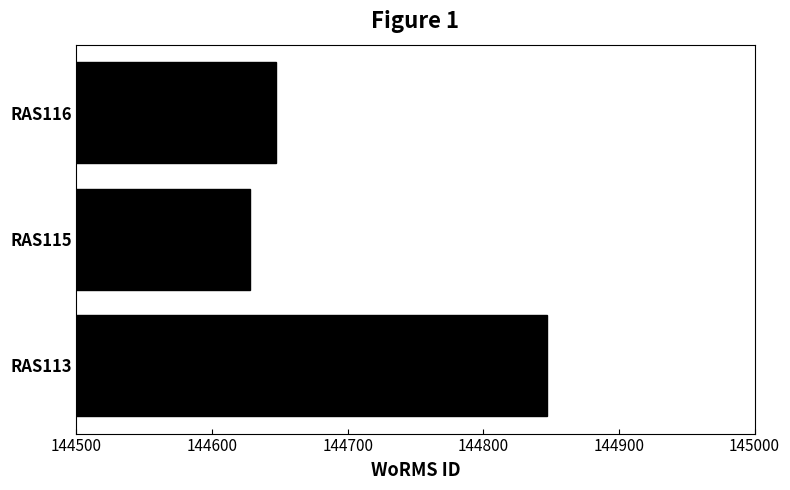

Is it true that the value at RAS113 is 144847?

True